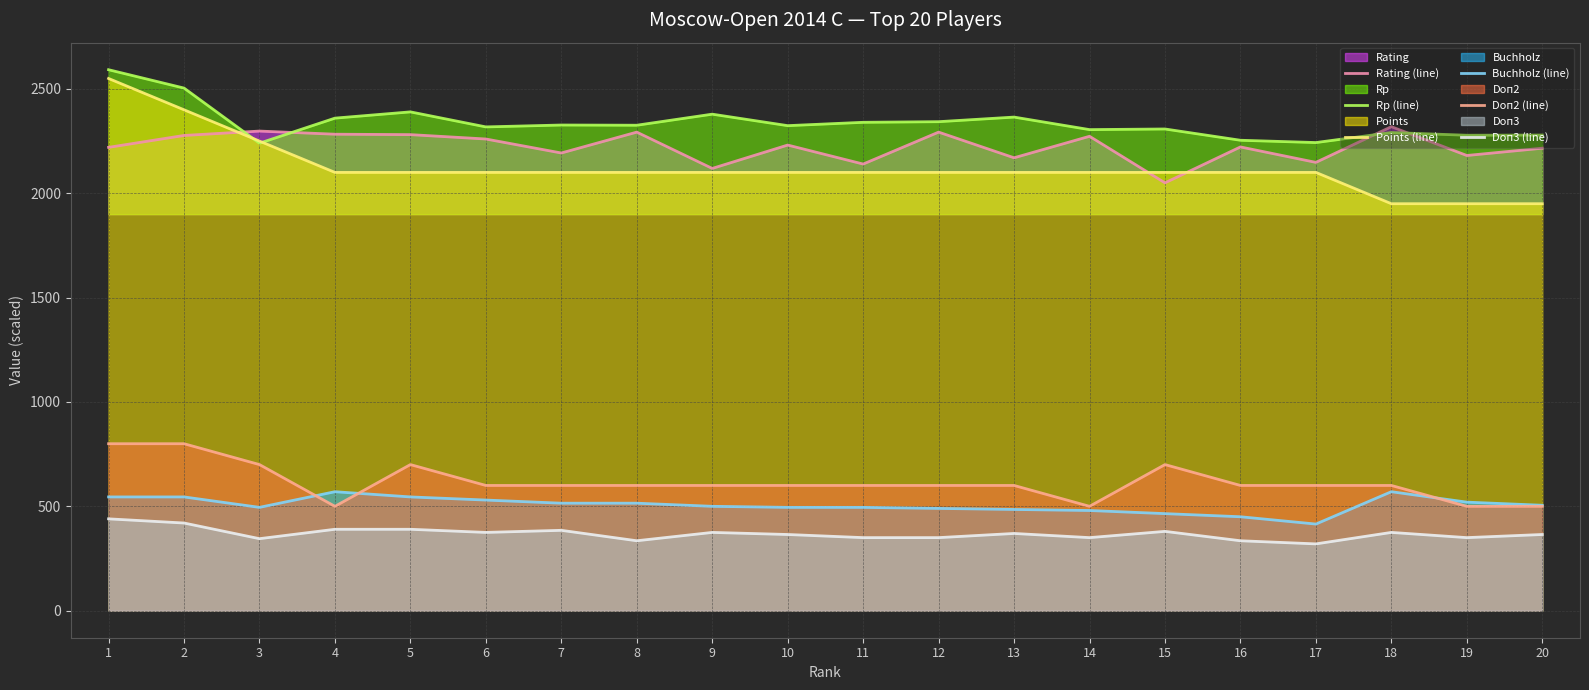

What is the maximum value shown in the chart?

2592